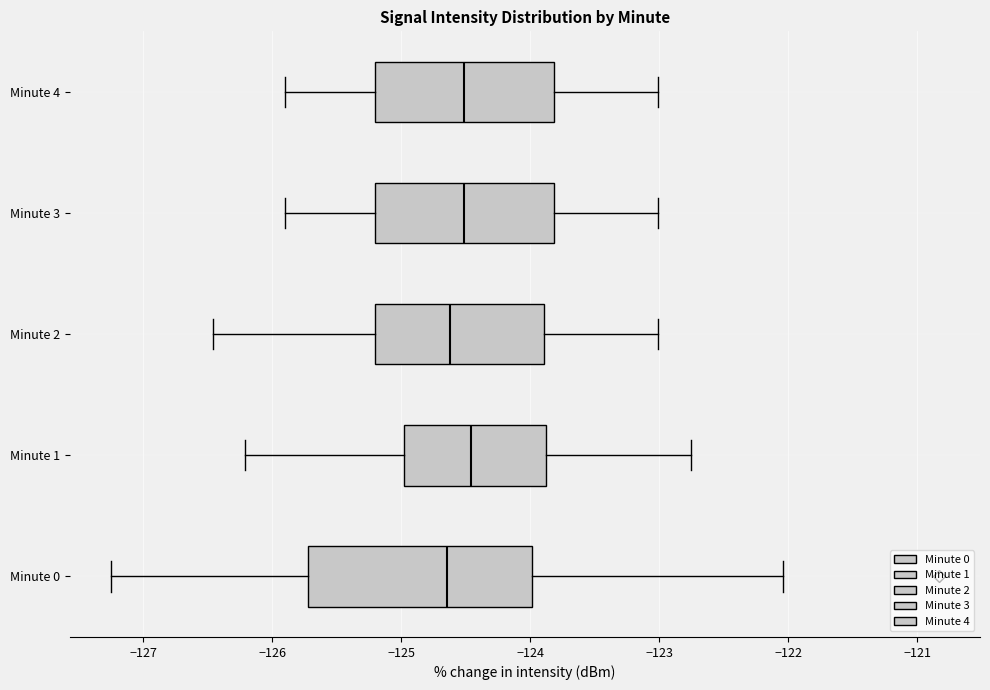

Which box is the widest, from its left edge to its right edge?

Minute 0